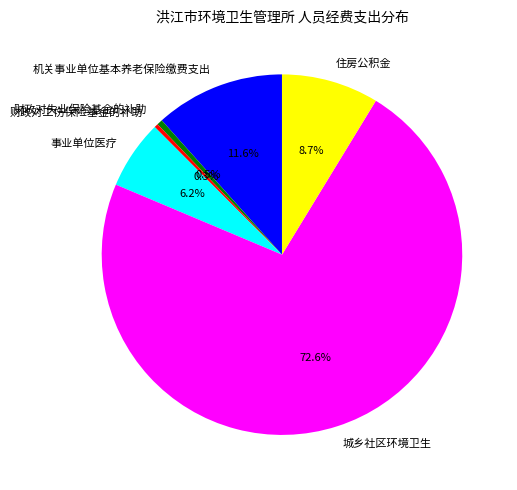

Which has a higher value, 城乡社区环境卫生 or 事业单位医疗?

城乡社区环境卫生